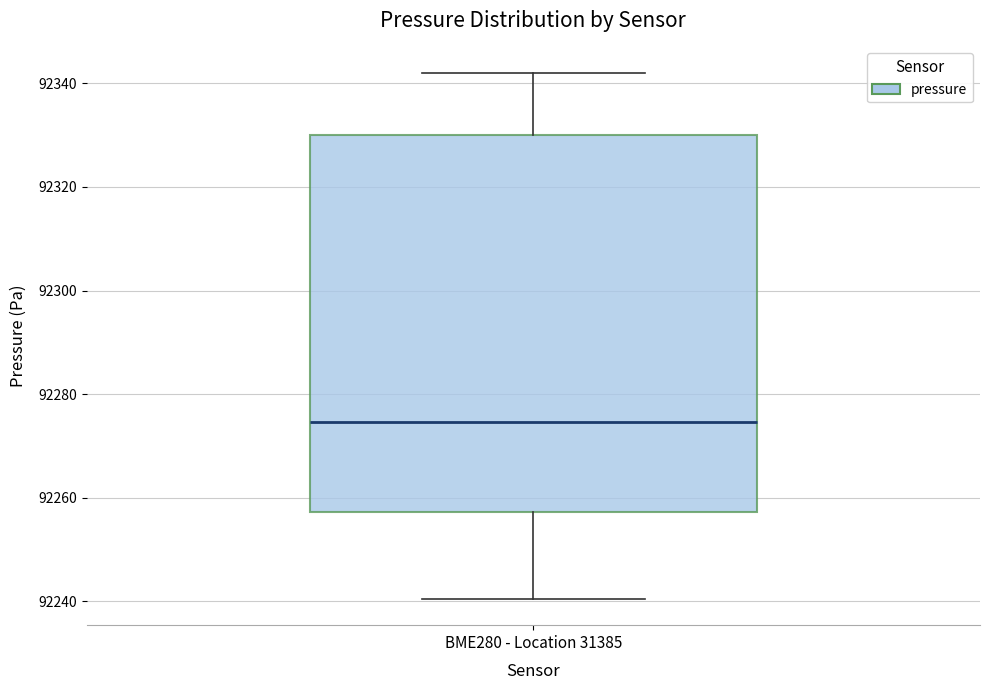

Where is the lower edge of the box for BME280 - Location 31385 on the y-axis? The values are not printed on the chart, so give them approximately, as read against the axis.

92258